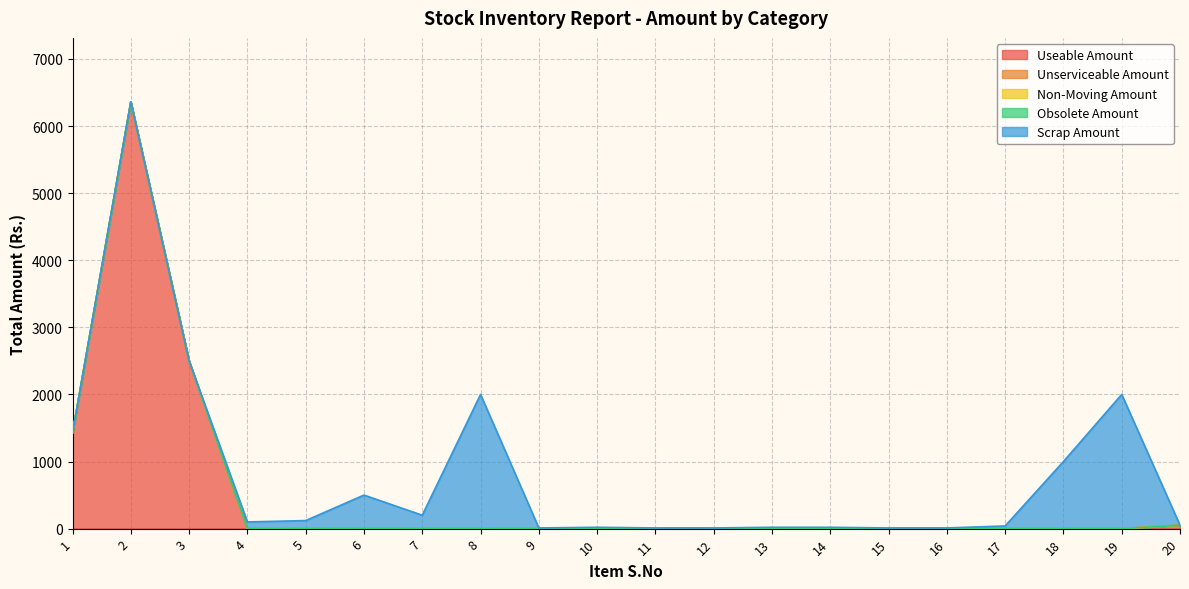

Reading right to left, what are all the values shown in this chart?

Useable Amount: 20=50	19=0	18=0	17=0	16=0	15=0	14=0	13=0	12=0	11=0	10=0	9=0	8=0	7=0	6=0	5=0	4=0	3=2500	2=6360	1=1425
Unserviceable Amount: 20=0	19=0	18=0	17=0	16=0	15=0	14=0	13=0	12=0	11=0	10=0	9=0	8=0	7=0	6=0	5=0	4=0	3=0	2=0	1=0
Non-Moving Amount: 20=0	19=0	18=0	17=0	16=0	15=0	14=0	13=0	12=0	11=0	10=0	9=0	8=0	7=0	6=0	5=0	4=0	3=0	2=0	1=0
Obsolete Amount: 20=0	19=0	18=0	17=0	16=0	15=0	14=0	13=0	12=0	11=0	10=0	9=0	8=0	7=0	6=0	5=0	4=0	3=0	2=0	1=0
Scrap Amount: 20=0	19=2000	18=1000	17=40	16=10	15=10	14=20	13=20	12=10	11=10	10=20	9=10	8=2000	7=200	6=500	5=120	4=100	3=0	2=0	1=0